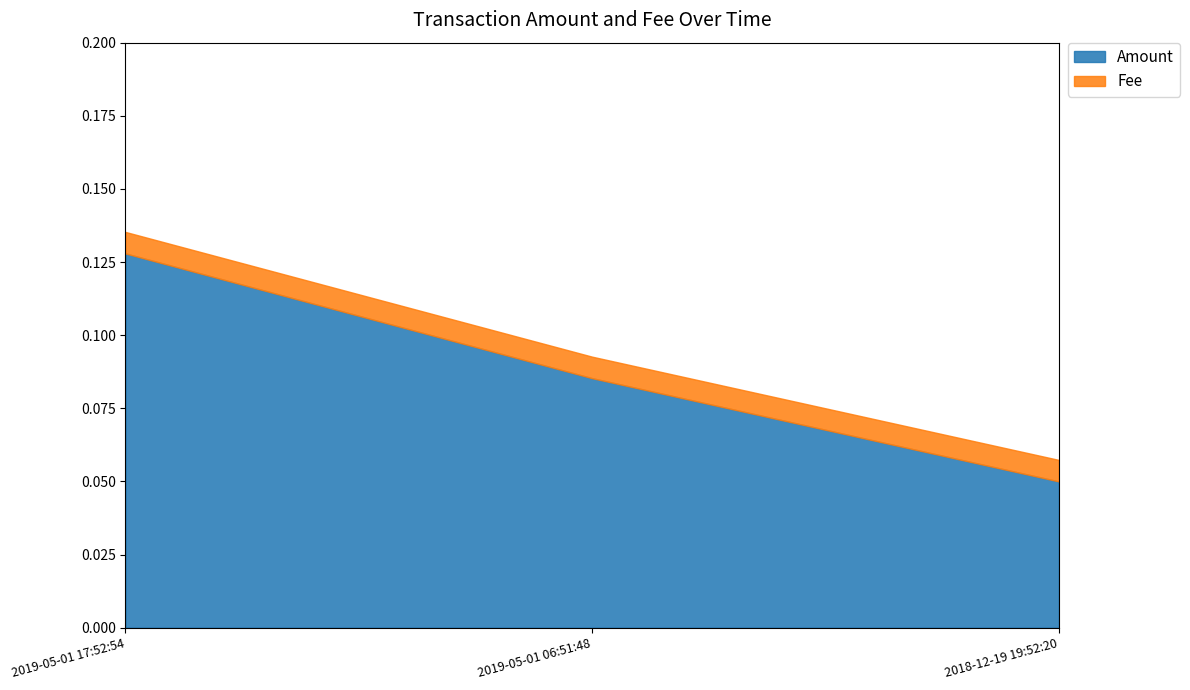

Rank the series by their maximum value, from highest to lowest.

Amount, Fee